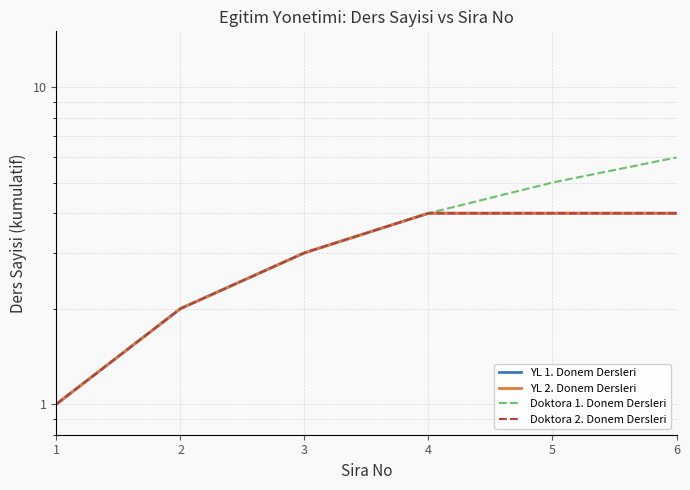

At 1, list the series in order from smallest to largest.

YL 1. Donem Dersleri, YL 2. Donem Dersleri, Doktora 1. Donem Dersleri, Doktora 2. Donem Dersleri